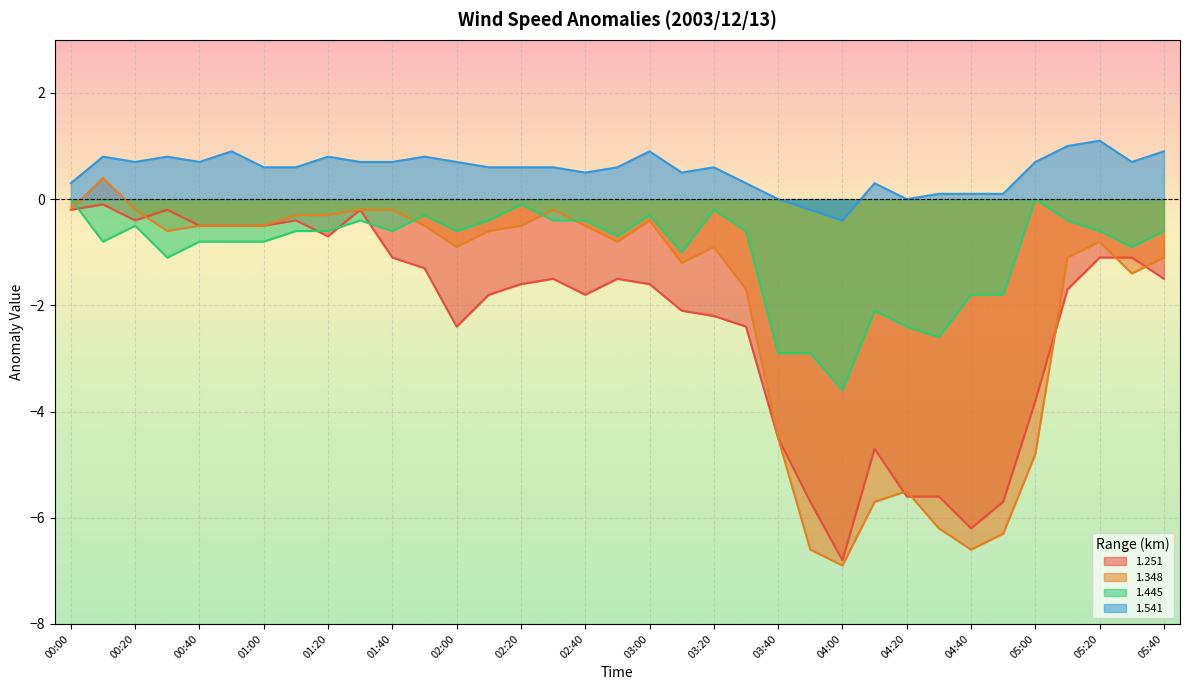

True or false: 1.348 and 1.445 intersect in this chart.

True